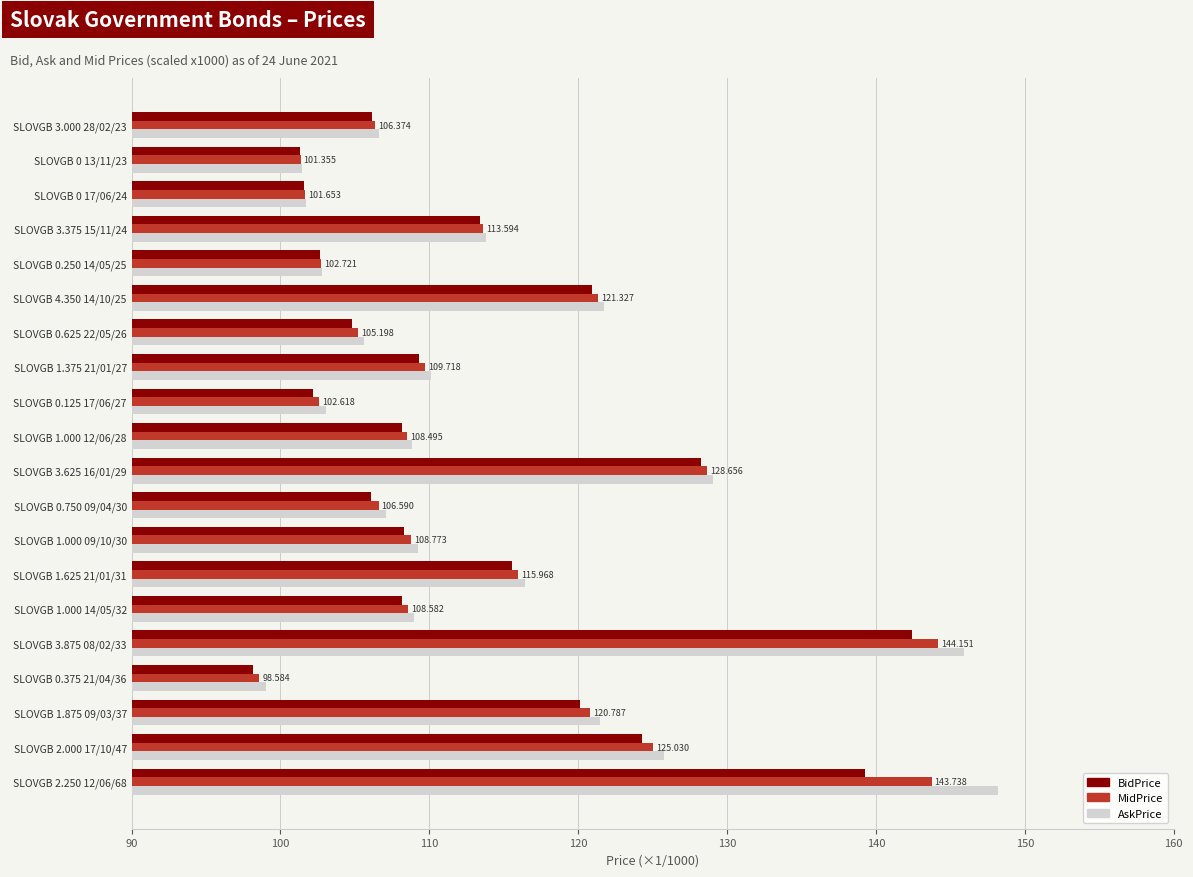

At which category does the chart reach its minimum across all series?

SLOVGB 0.375 21/04/36